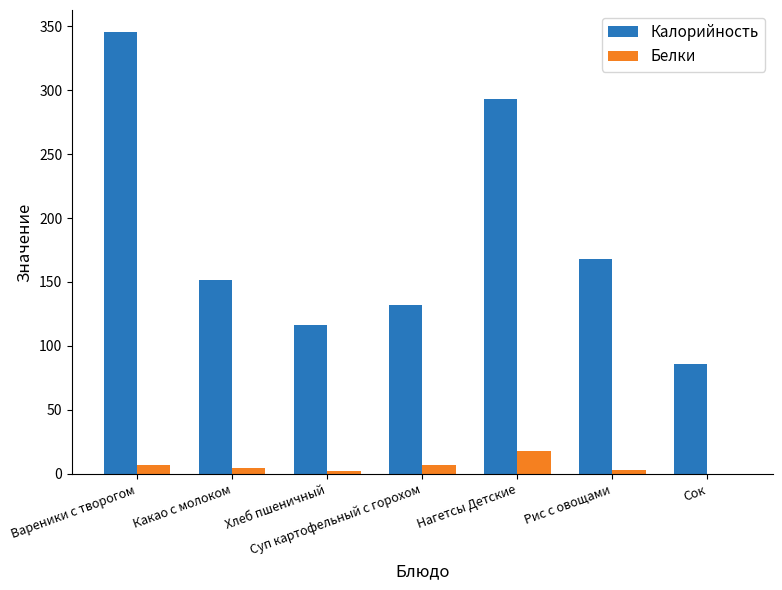

Which series has the largest total across all categories?

Калорийность